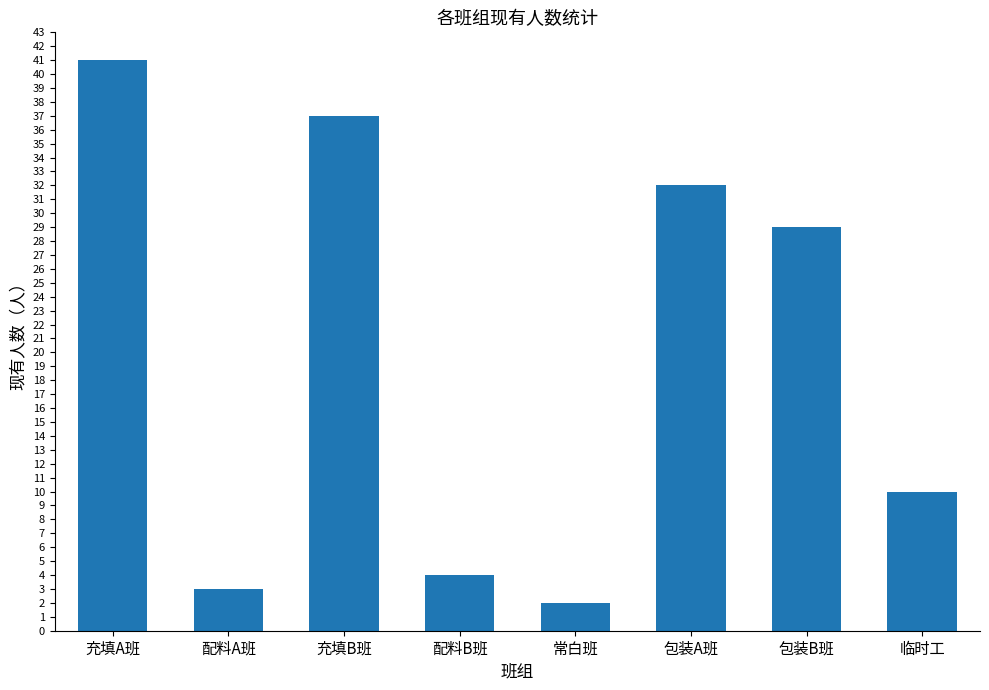

How many data points does each series have?

8